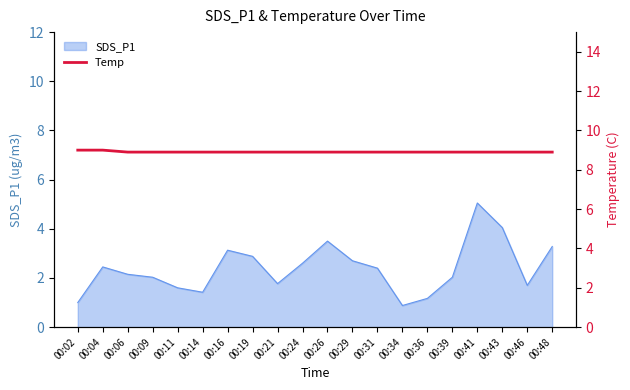

At which label does SDS_P1 reach its peak?

00:41